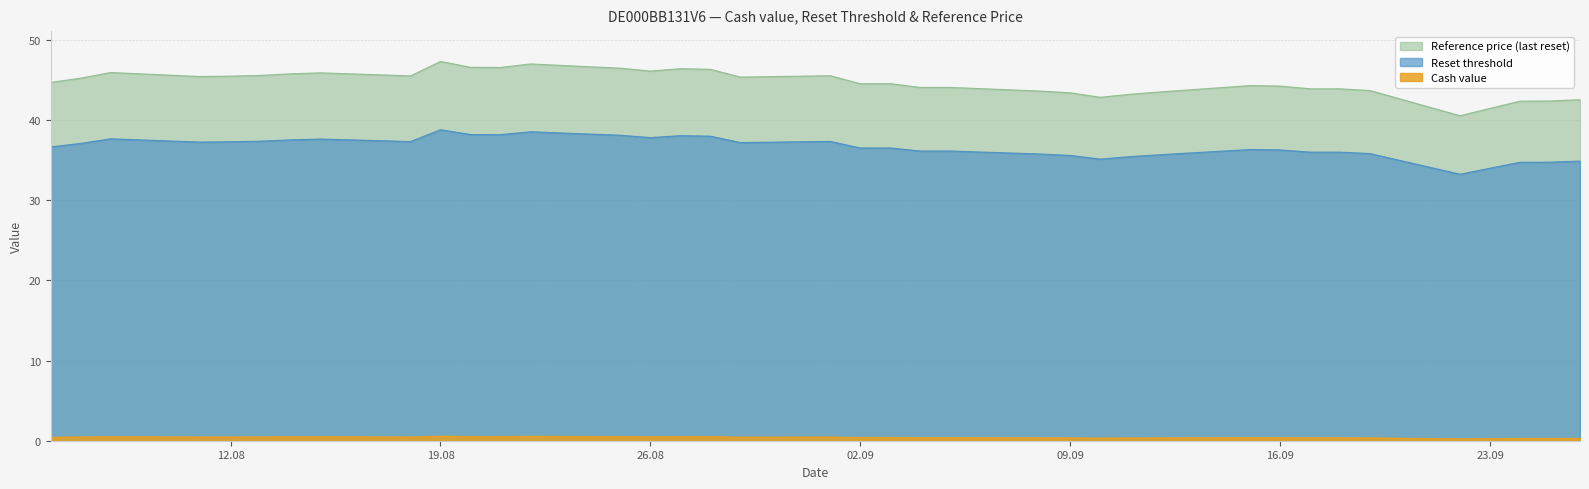

True or false: Reset threshold and Cash value intersect in this chart.

False